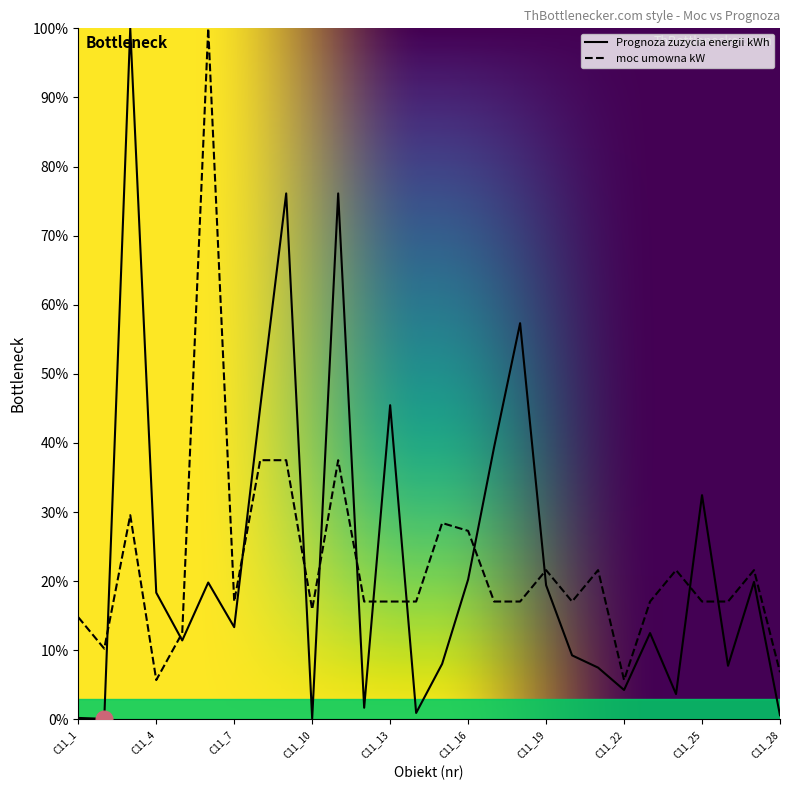

How many times do moc umowna kW and Prognoza zuzycia energii kWh cross each other?

12